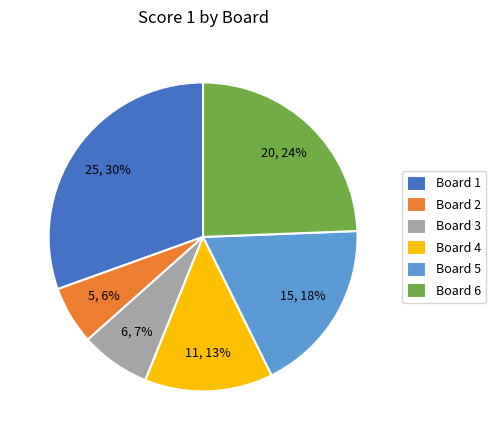

Rank the categories by value from highest to lowest.

Board 1, Board 6, Board 5, Board 4, Board 3, Board 2